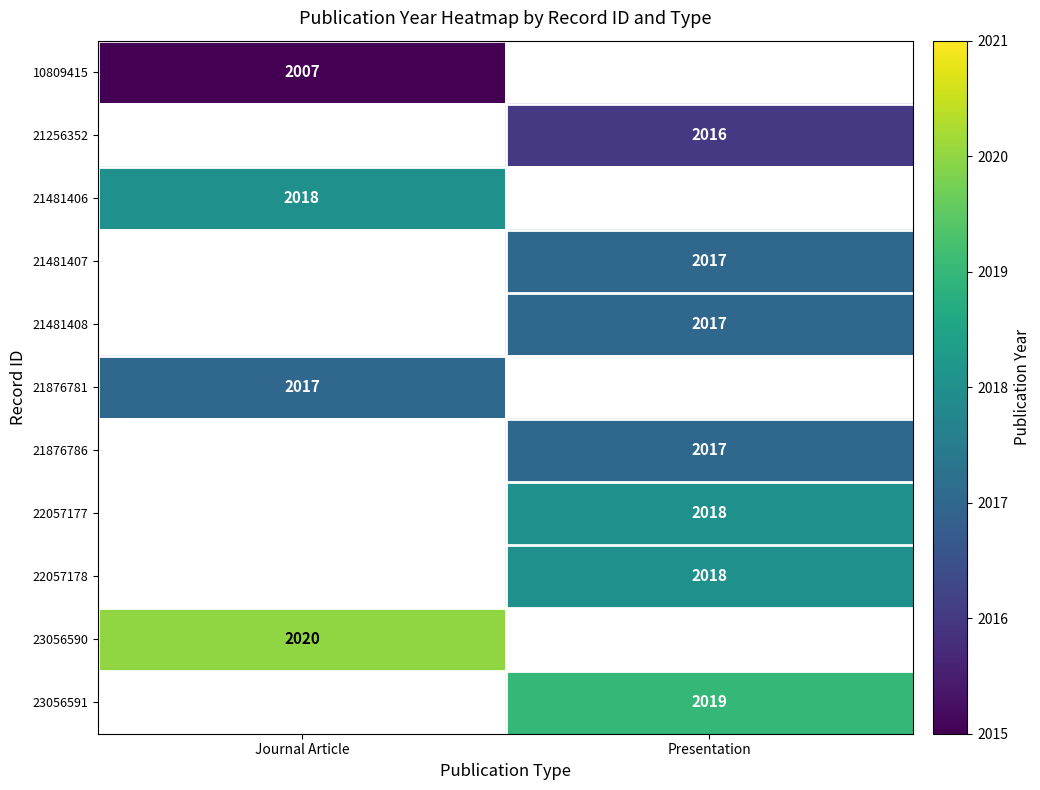

The 21876786 series shows 2017 at Presentation. True or false?

True